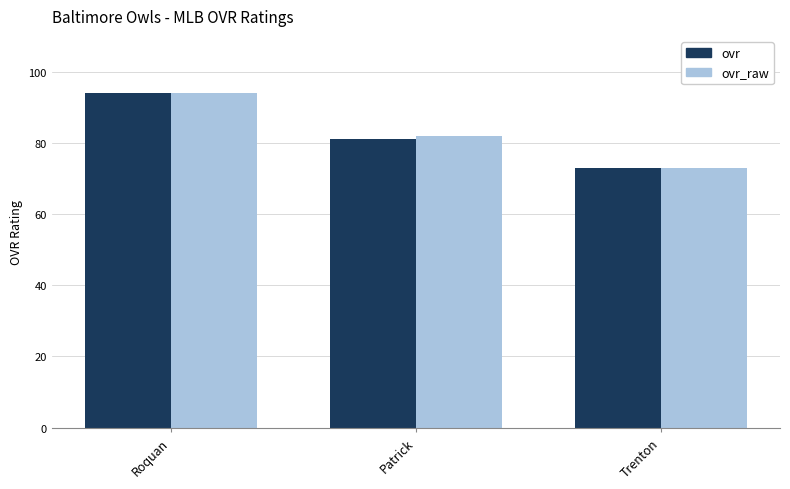

What is the difference between the maximum and minimum values in the ovr_raw series?

21